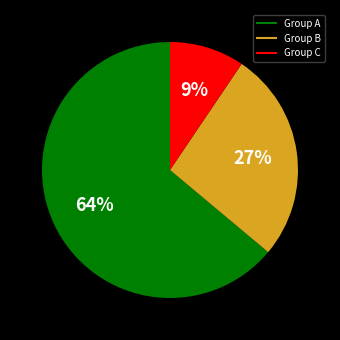

Is there any slice that represents more than half of the pie?

Yes